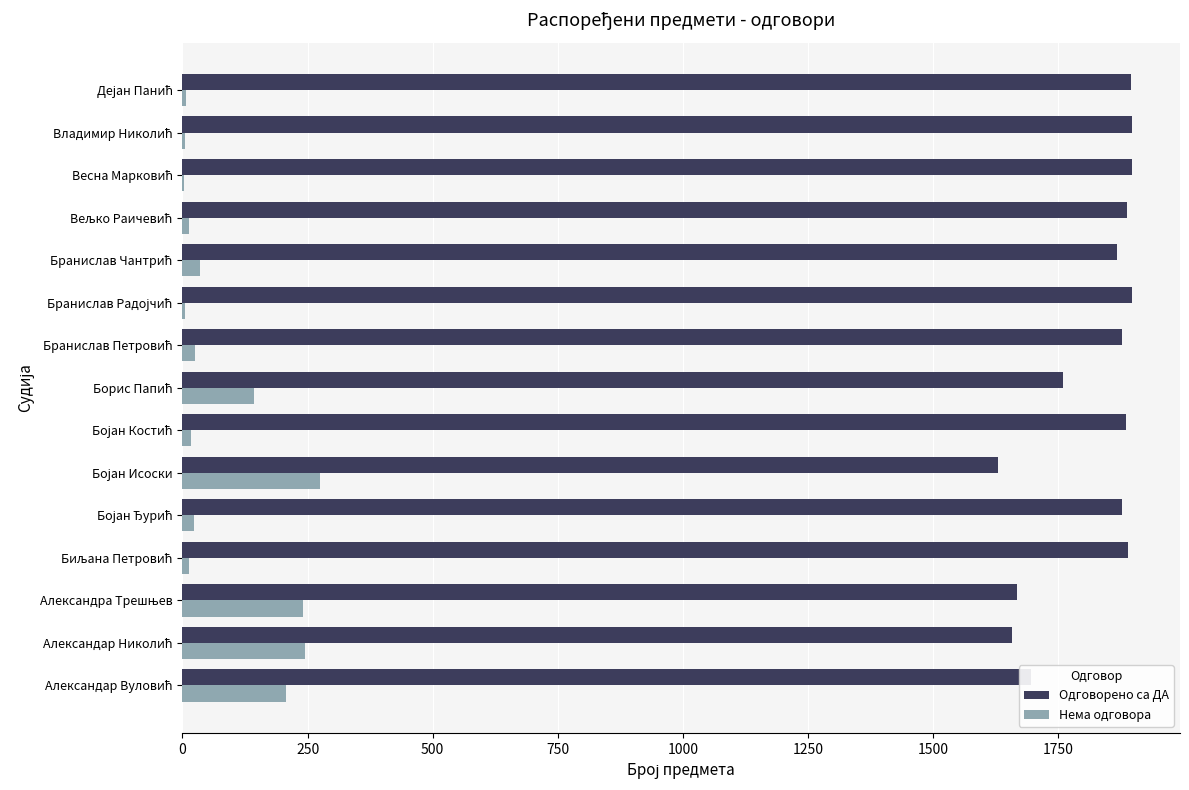

What is the maximum value shown in the chart?

1898